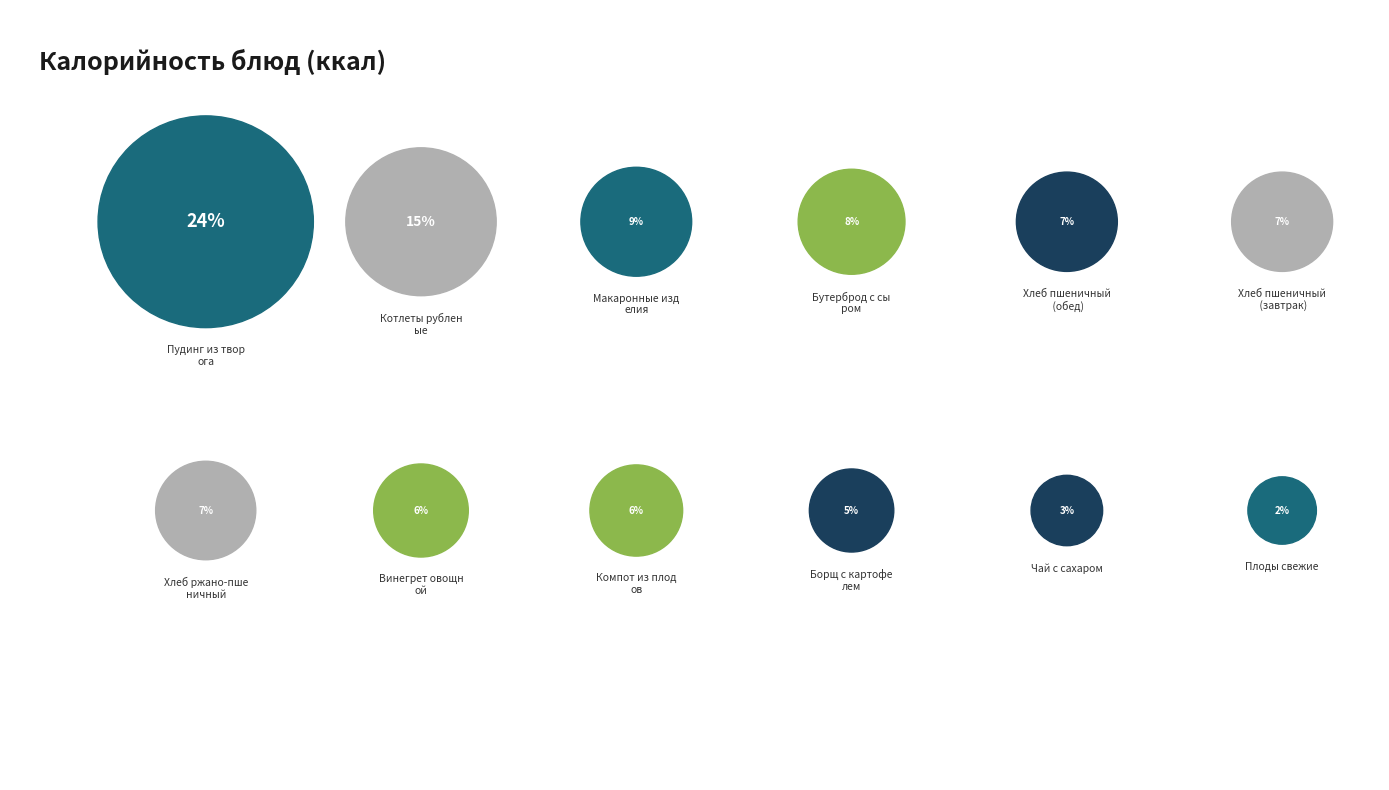

Approximately how many times larger is the value at Плоды свежие compared to Бутерброд с сыром?

0.3